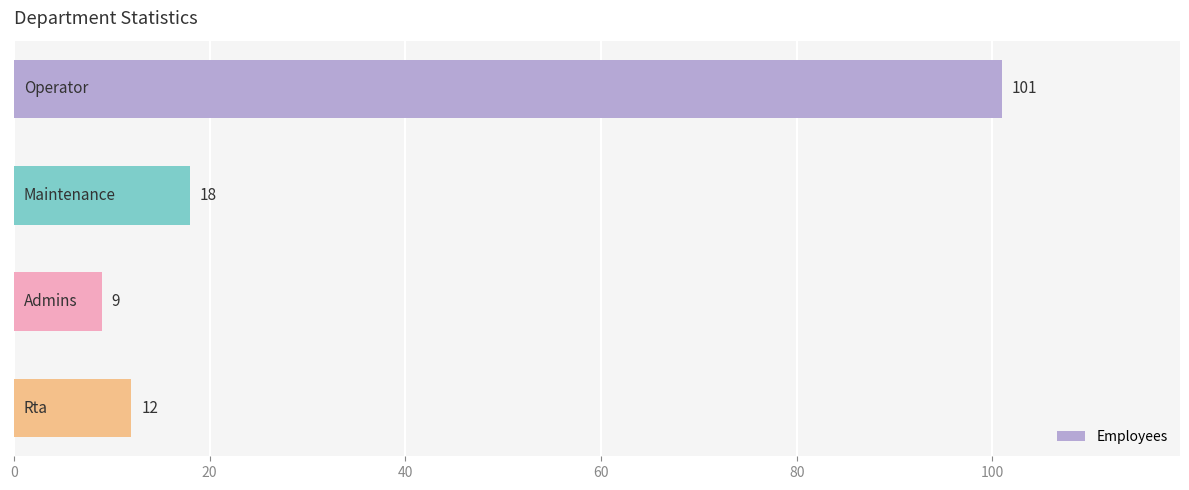

Reading top to bottom, what are all the values shown in this chart?

101	18	9	12